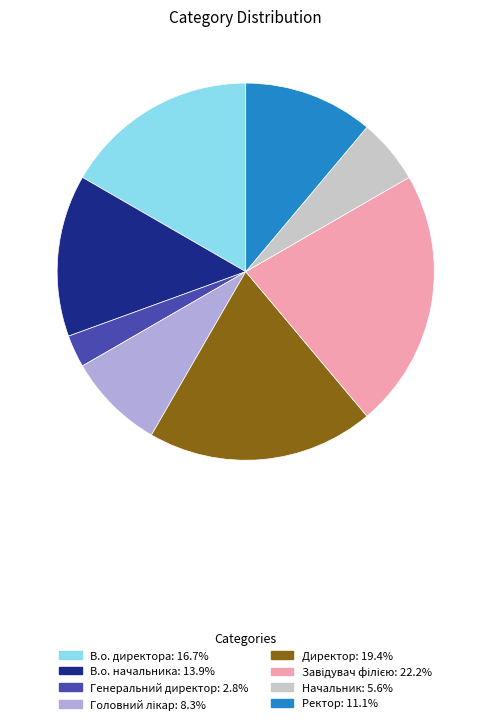

Which category has the smallest portion of the pie?

Генеральний директор